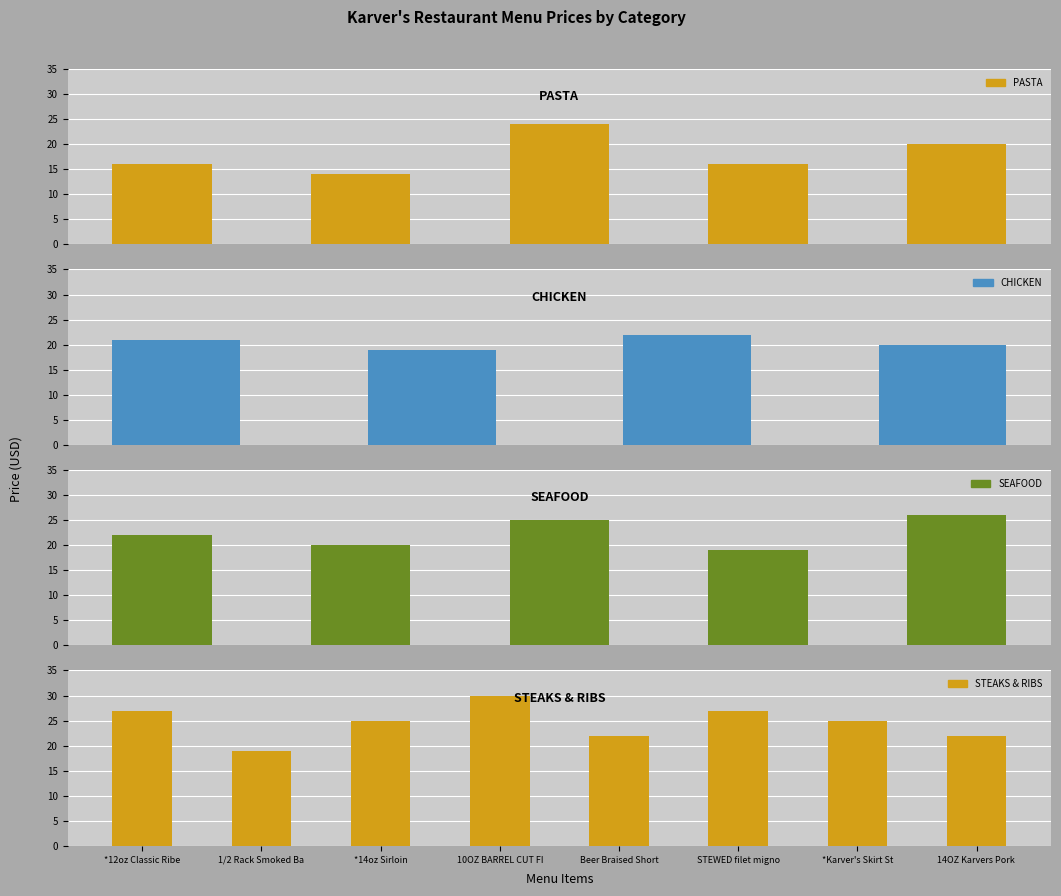

List the labels in order of value, smallest first.

Gourmet Mac & Cheese, Karver's Signature Pasta, Penne a la Vodka, 1/2 Rack Smoked Baby Back Ribs, Chicken Kebobs, Fish & Chips, Pan Seared Salmon, Karvers RISOTTO, Karvers Shepards Pie, Chicken Milanese, Shrimp Santorini, Chicken Cordon Bleu, Beer Braised Short Ribs, 14OZ Karvers Pork Chop, BISTRO PASTA, *14oz Sirloin, KARVERS TUNA, *Karver's Skirt Steak, Scallops Casino, *12oz Classic Ribeye, STEWED filet mignon tips, 10OZ BARREL CUT FILET MIGNON